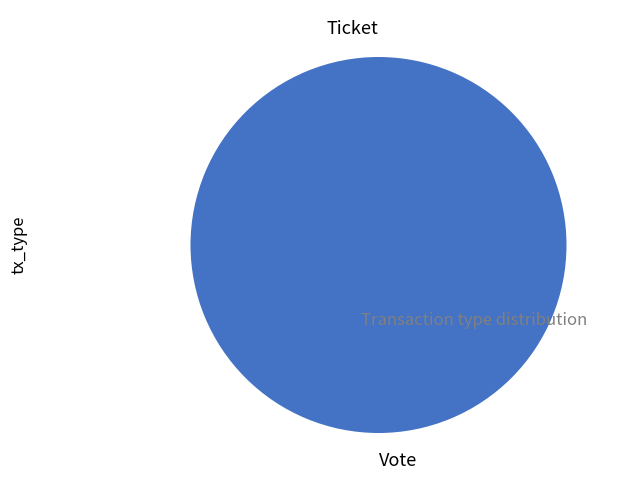

To the nearest percent, what is the combined percentage of Ticket and Vote?

100%